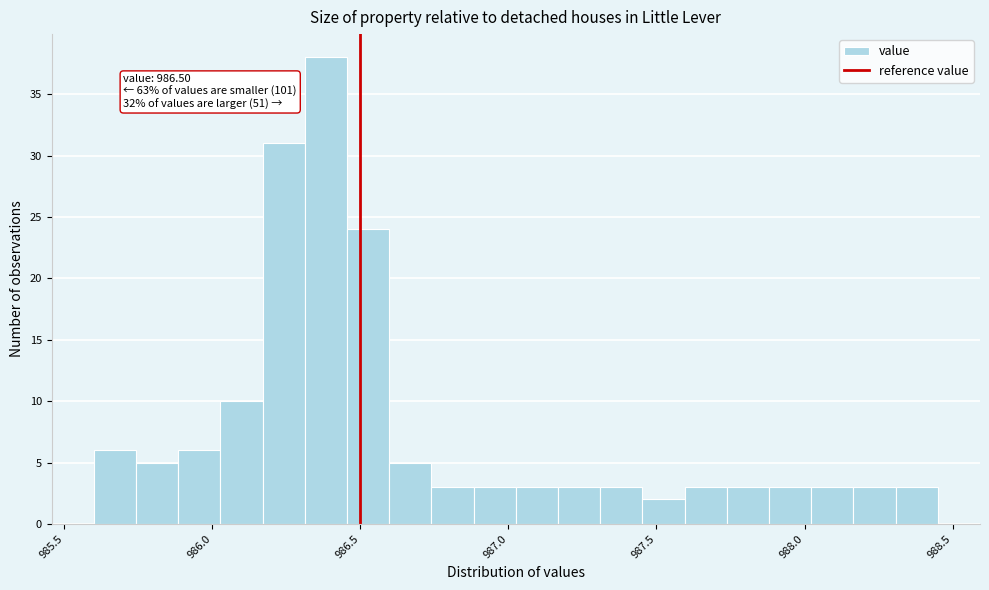

Read against the x-axis, roughly where is the centre of the tallest bar?

986.40